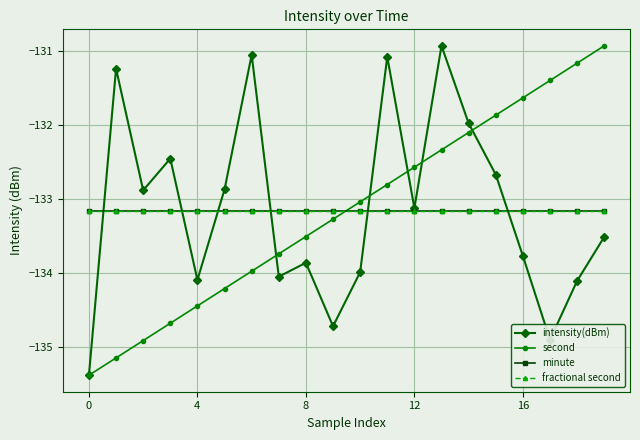

What is the difference between the maximum and minimum values in the intensity(dBm) series?

4.5